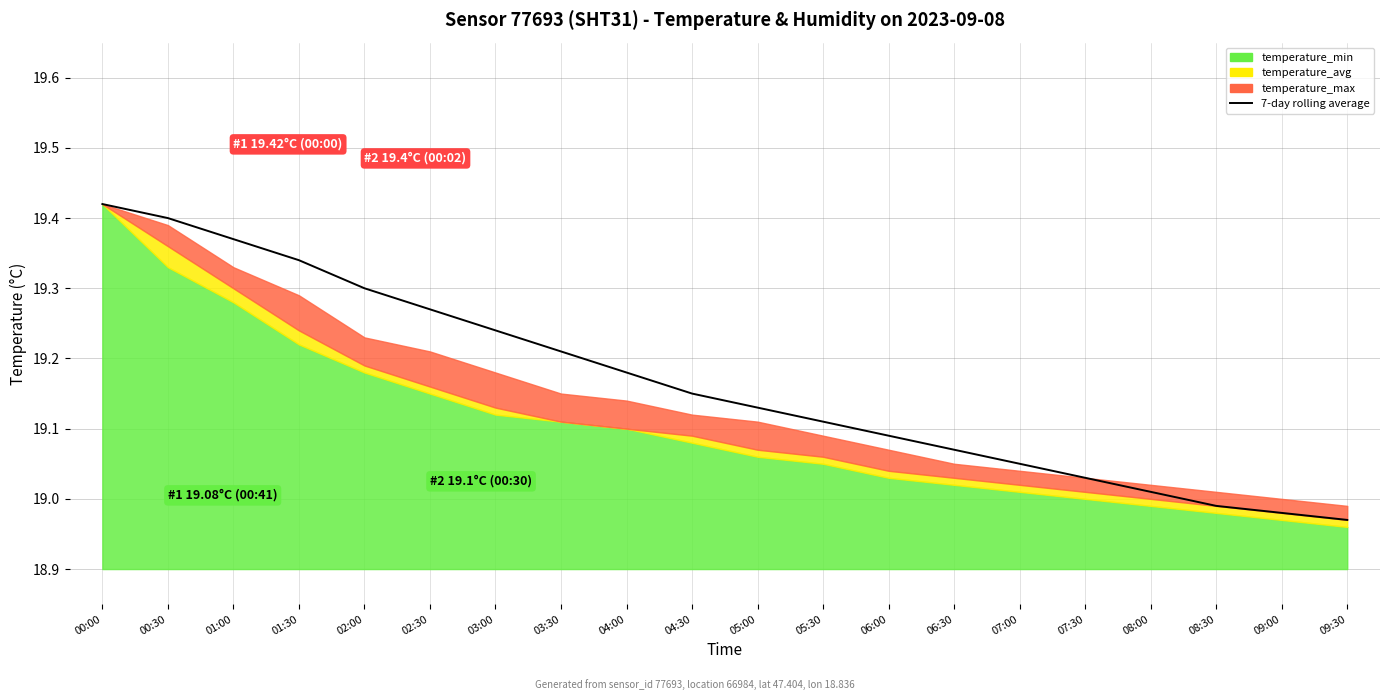

Reading right to left, extract all data points from this chart.

09:30=19.0	09:00=19.0	08:30=19.0	08:00=19.0	07:30=19.0	07:00=19.1	06:30=19.1	06:00=19.1	05:30=19.1	05:00=19.1	04:30=19.1	04:00=19.2	03:30=19.2	03:00=19.2	02:30=19.3	02:00=19.3	01:30=19.3	01:00=19.4	00:30=19.4	00:00=19.4